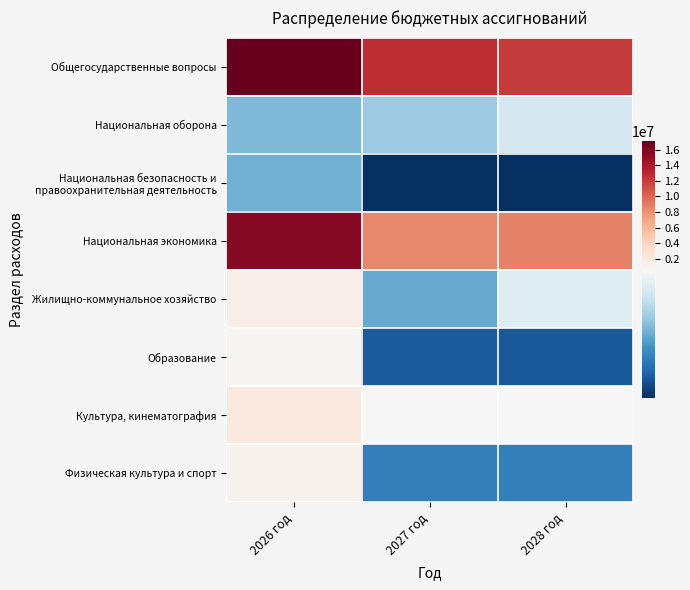

At how many categories does at least one series exceed 15175725?

1